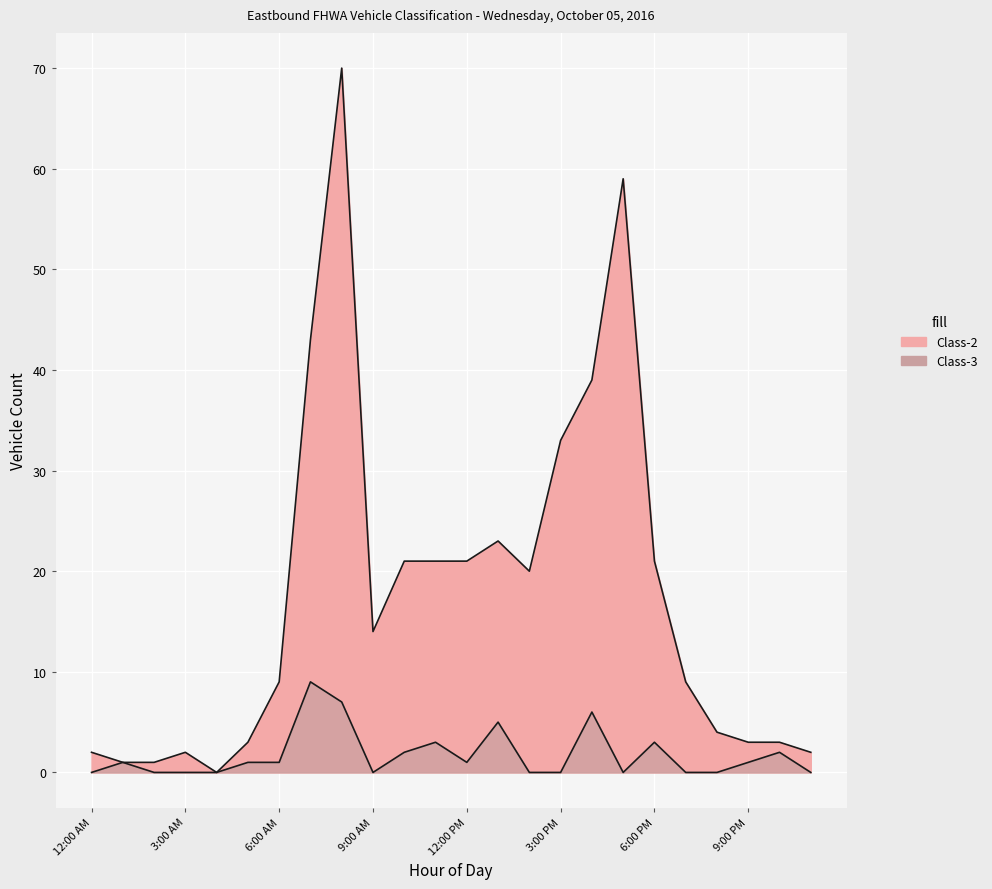

The value of Class-3 at 12:00 AM is -5. True or false?

False